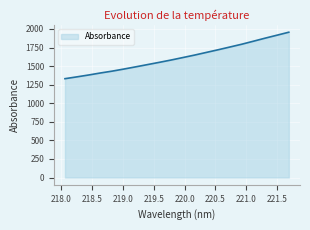

What is the sum of all values?

32304.2